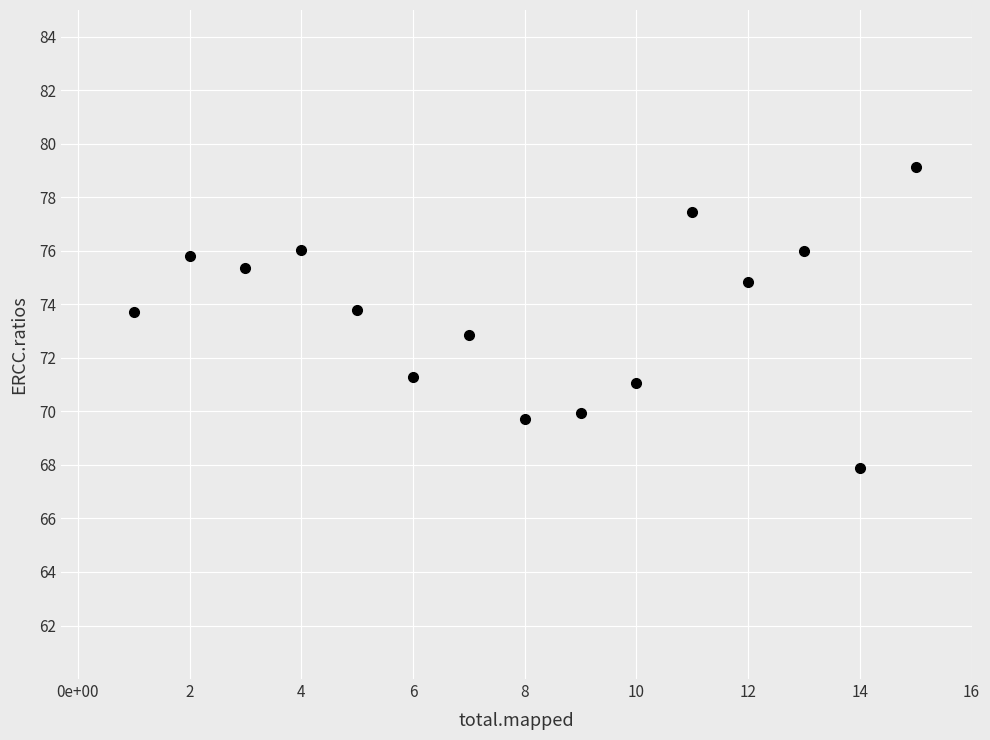

What is the range of X values (max minus min)?

14.0